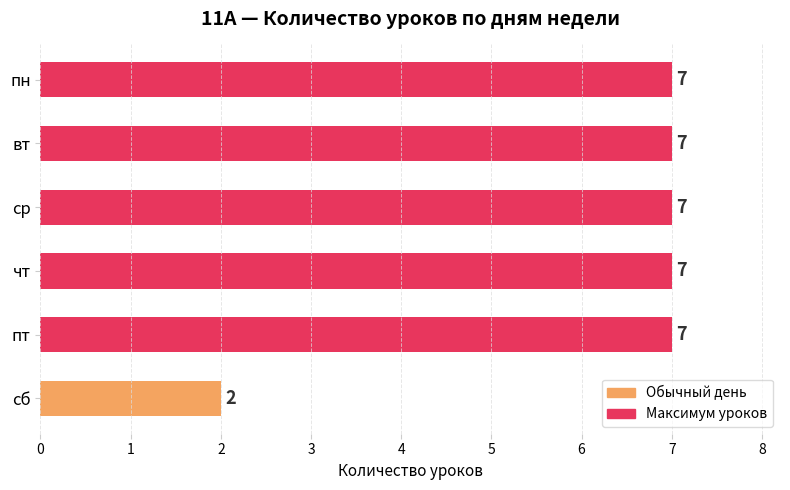

At which label is the value closest to 4?

сб